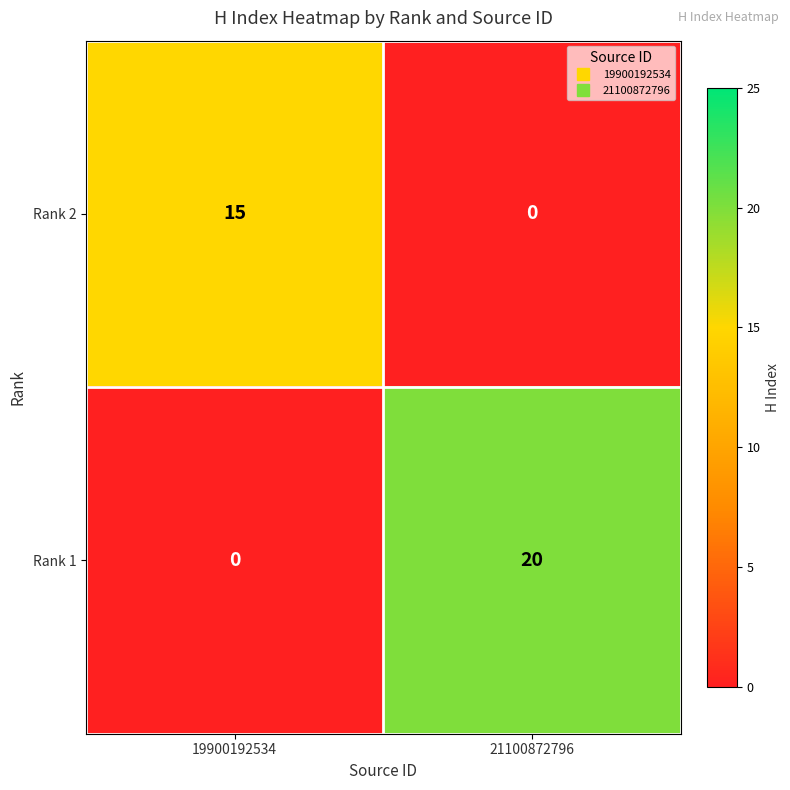

The value of Rank 2 at 21100872796 is 6. True or false?

False